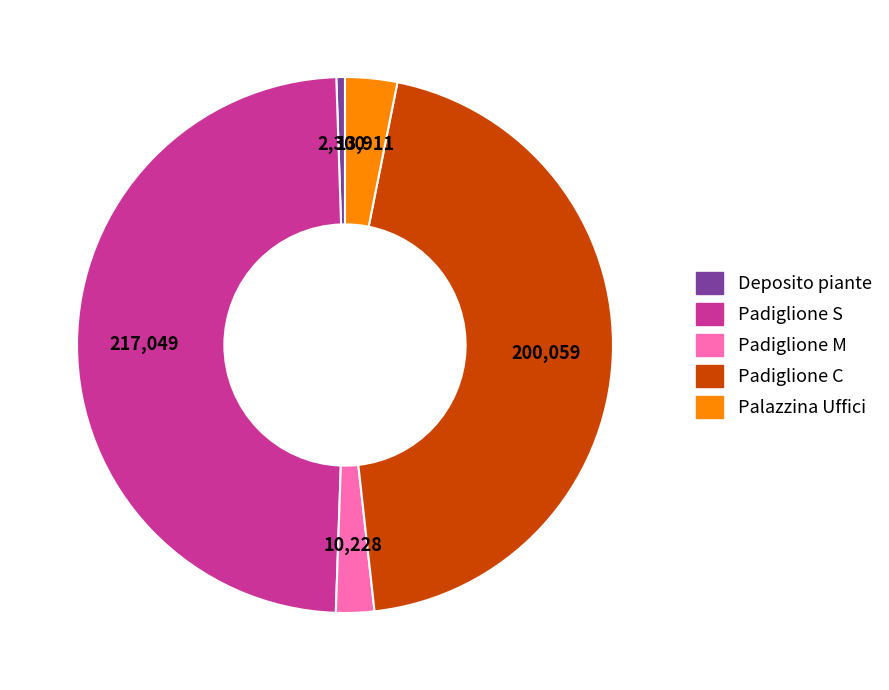

Approximately how many times larger is the value at Padiglione C compared to Padiglione M?

19.6